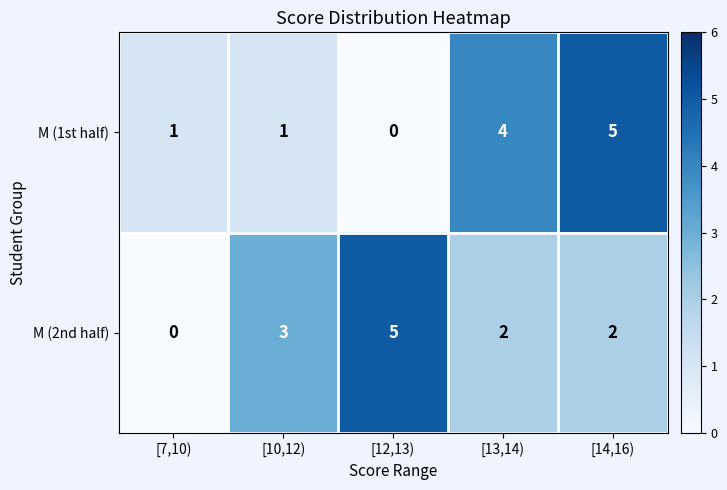

True or false: M (2nd half) has a value of 5 at [12,13).

True